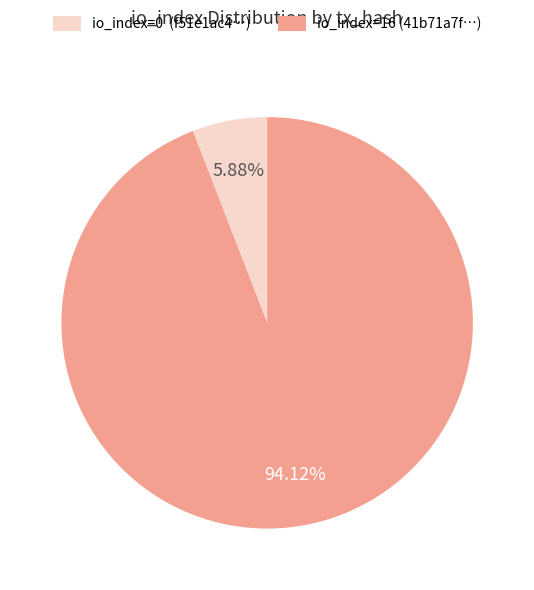

What is the largest slice in the pie chart?

io_index=16 (41b71a7f…)